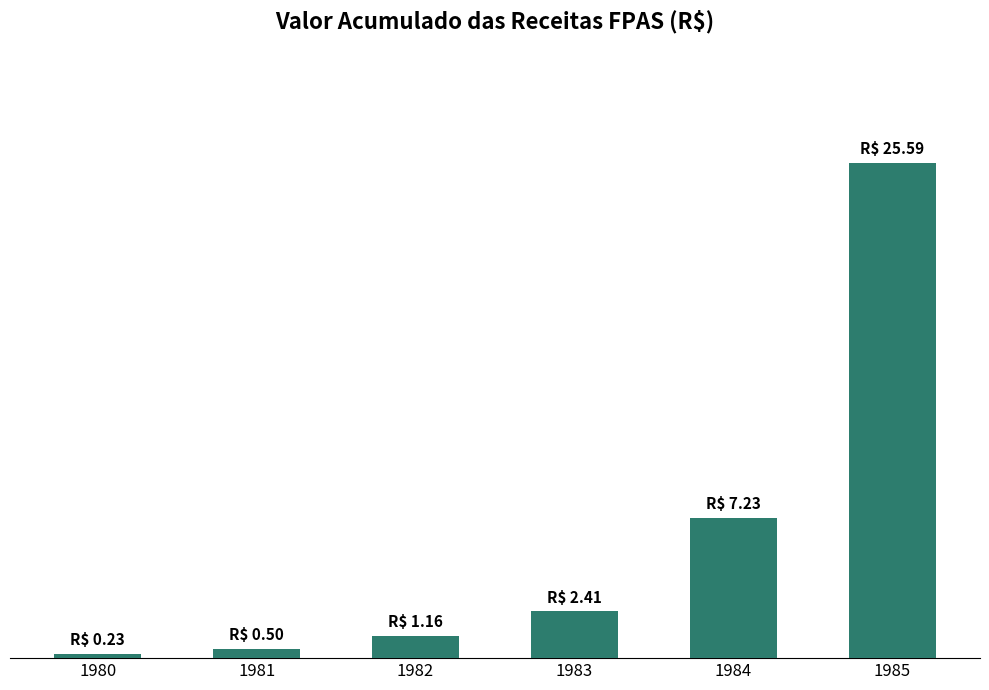

Does the chart contain any negative values?

No